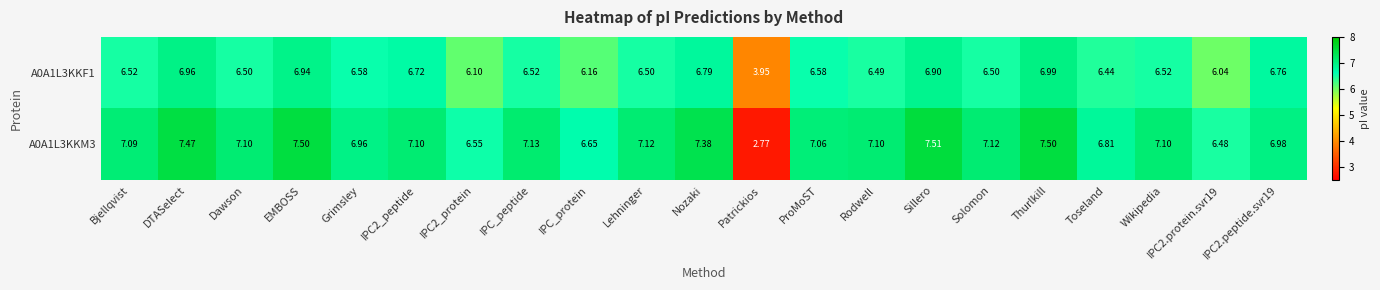

Is the value of A0A1L3KKF1 at Wikipedia greater than the value of A0A1L3KKM3 at IPC2.protein.svr19?

Yes